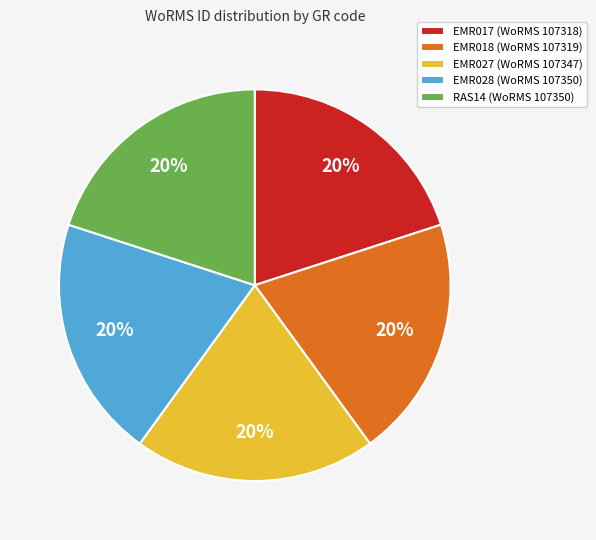

To the nearest percent, what is the average slice percentage?

20%